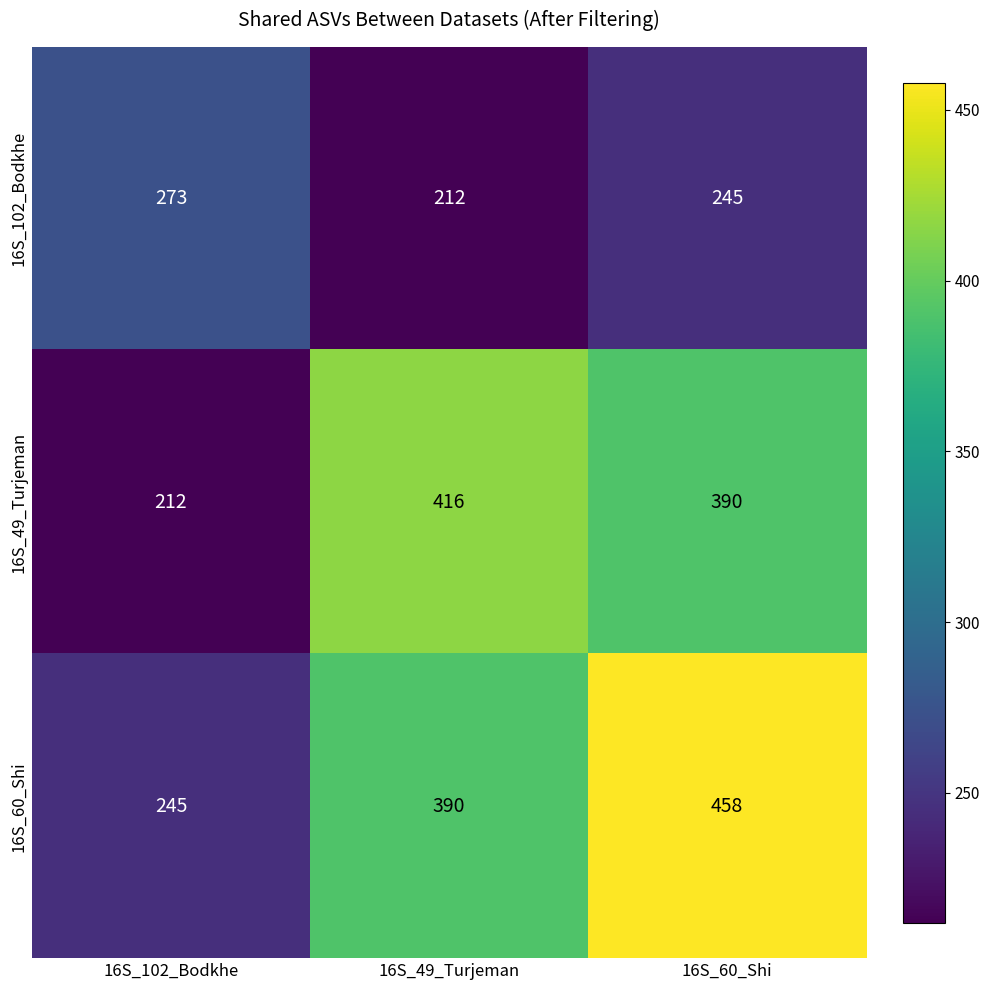

At 16S_102_Bodkhe, list the series in order from largest to smallest.

16S_102_Bodkhe, 16S_60_Shi, 16S_49_Turjeman